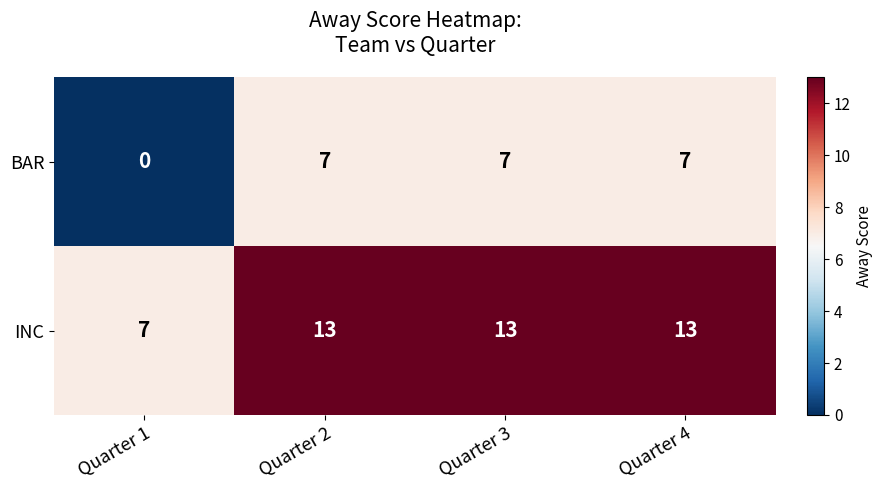

Rank the series at Quarter 4 from lowest to highest value.

BAR, INC